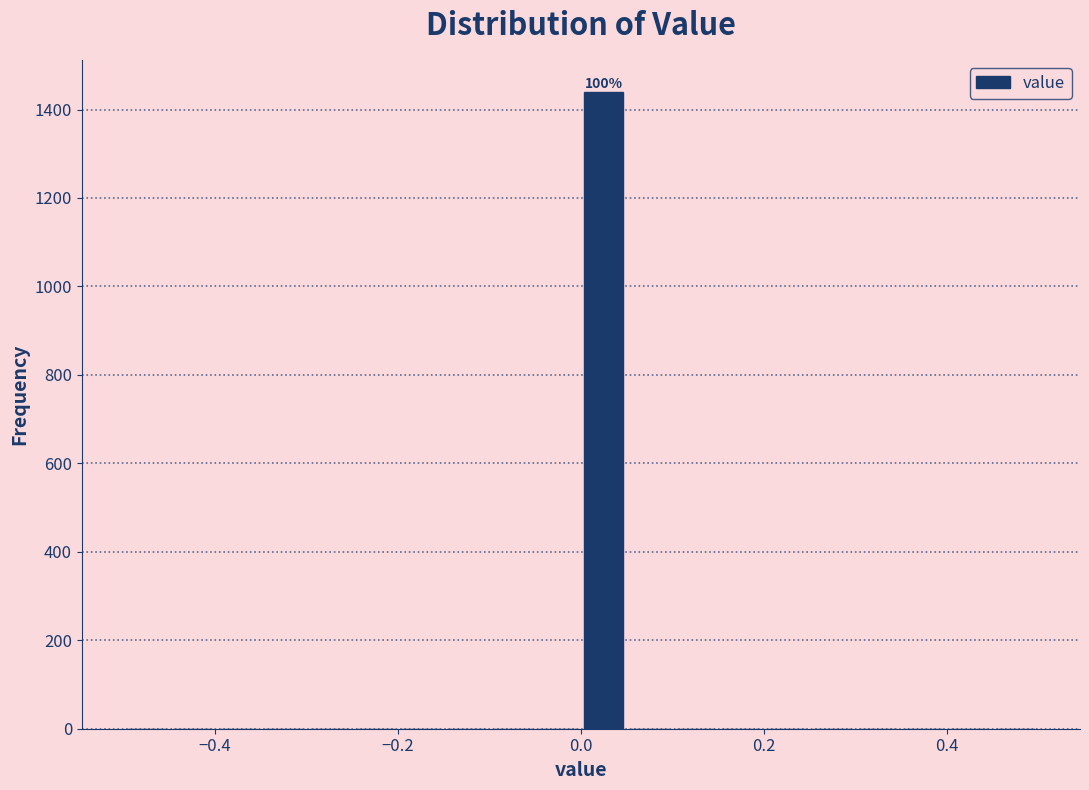

Read against the x-axis, roughly where is the centre of the tallest bar?

0.02